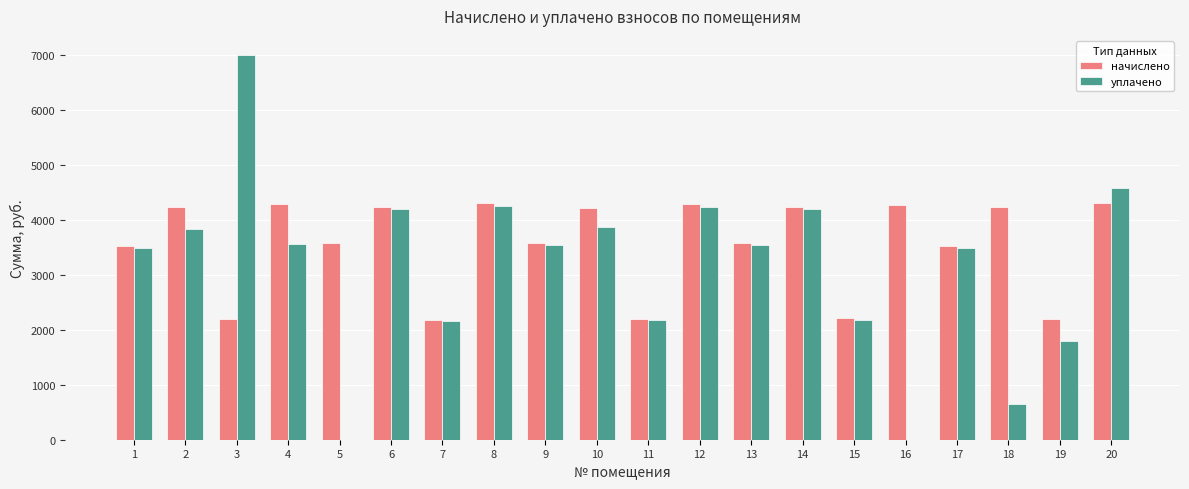

Are the bars grouped side by side (vs. stacked)?

Yes